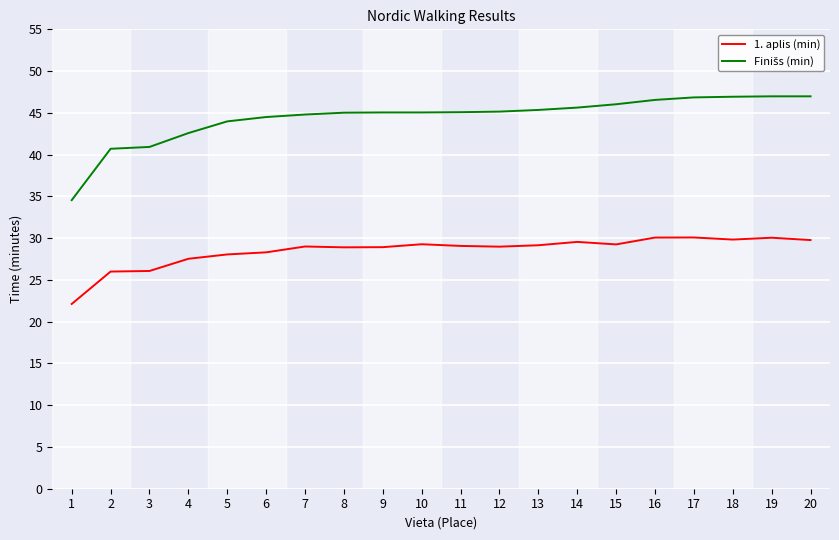

What is the highest value of the 1. aplis (min) series?

30.1